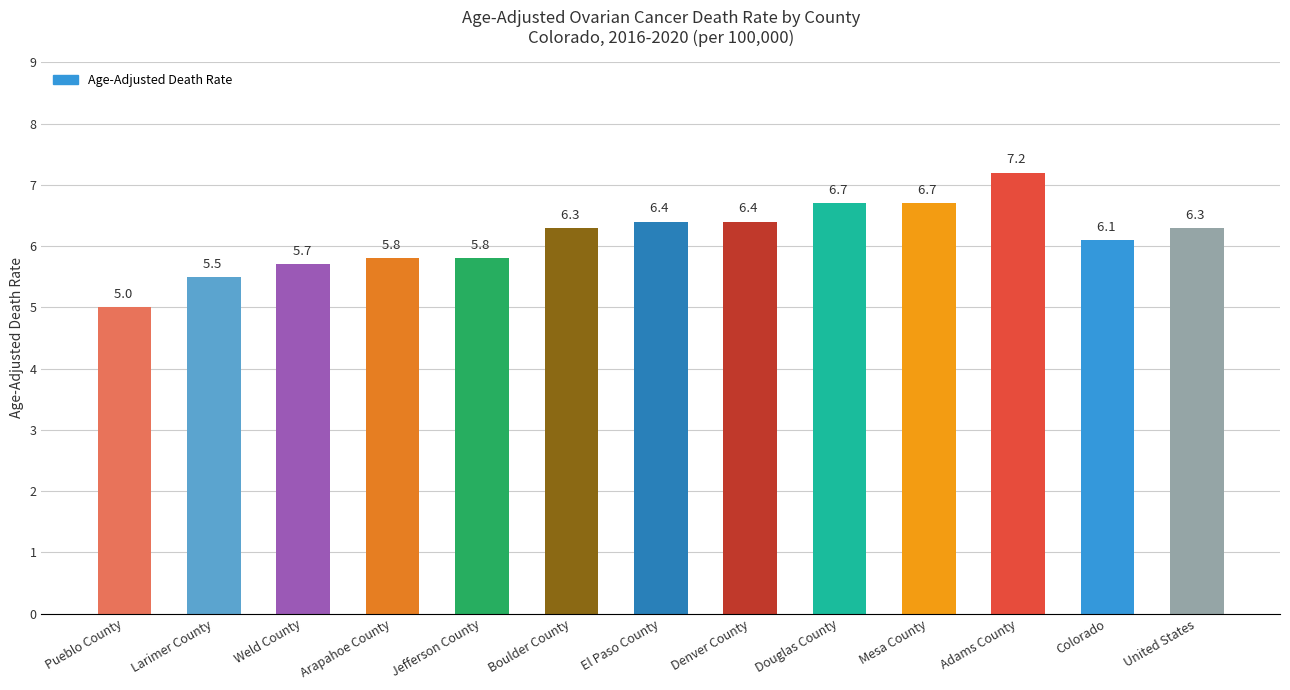

What is the change in value from Weld County to Boulder County?

+0.6